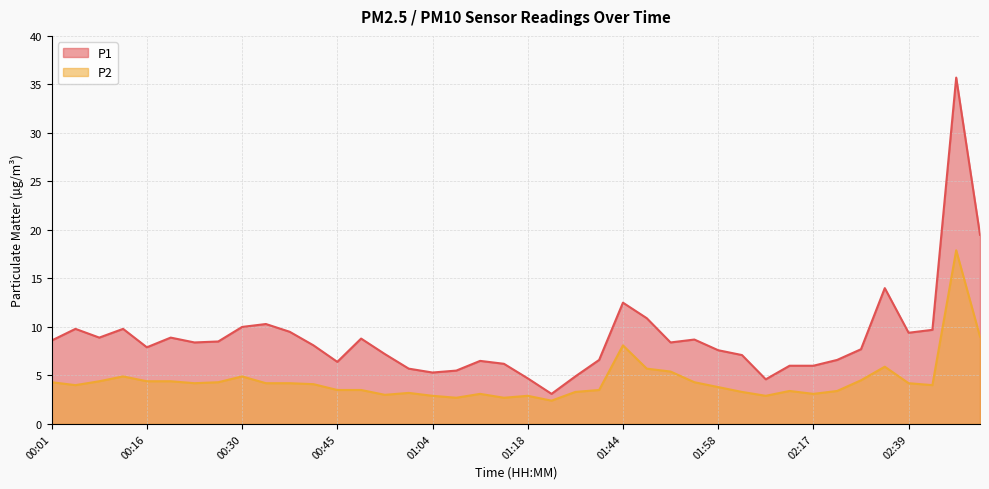

What are all the series names shown in the legend?

P1, P2